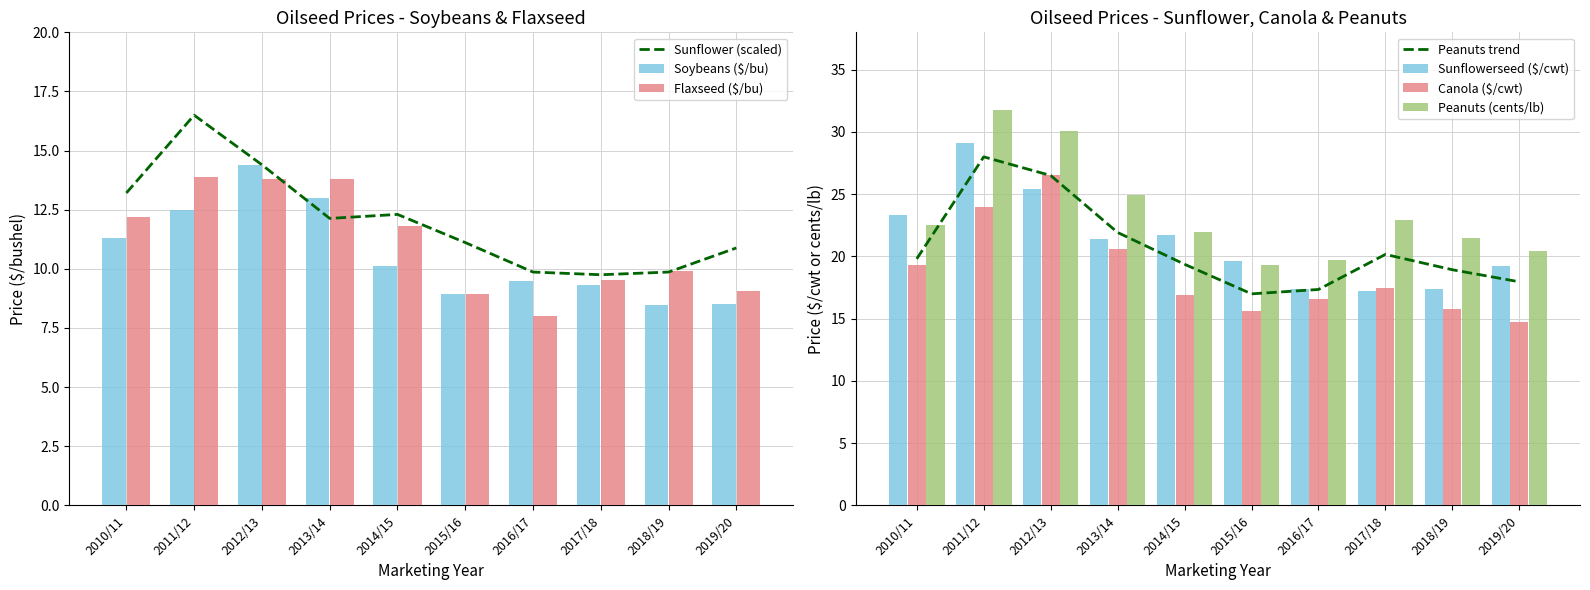

Rank the categories by Flaxseed ($/bu) value from lowest to highest.

2016/17, 2015/16, 2019/20, 2017/18, 2018/19, 2014/15, 2010/11, 2012/13, 2013/14, 2011/12